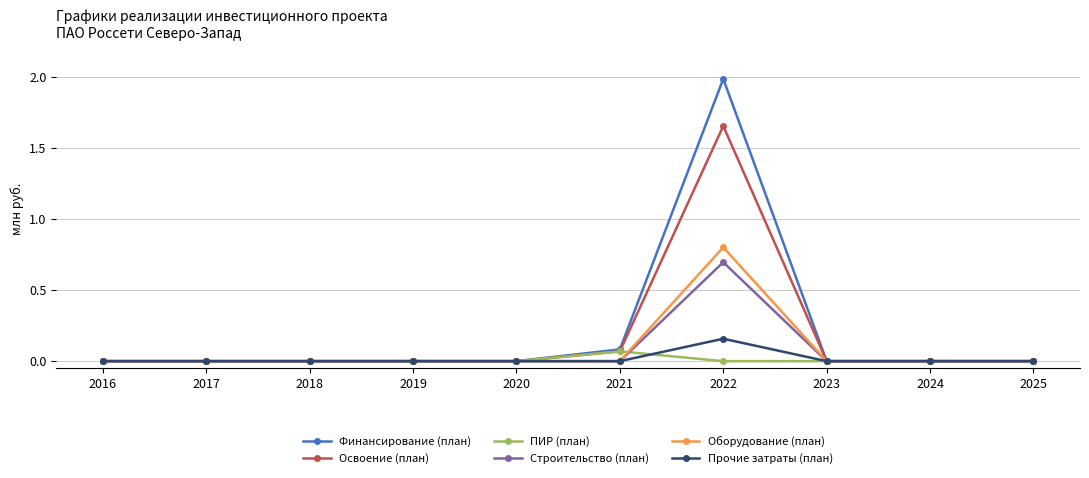

What is the greatest value displayed?

2.0